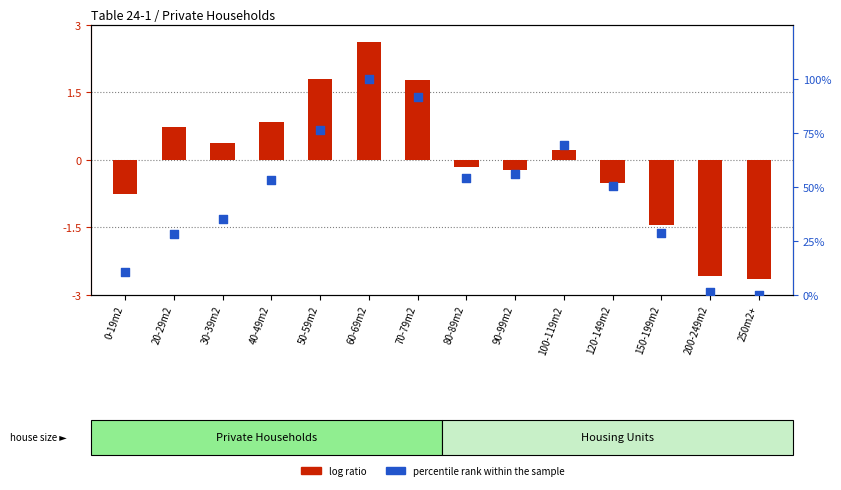

Which series reaches the minimum Y coordinate?

log ratio